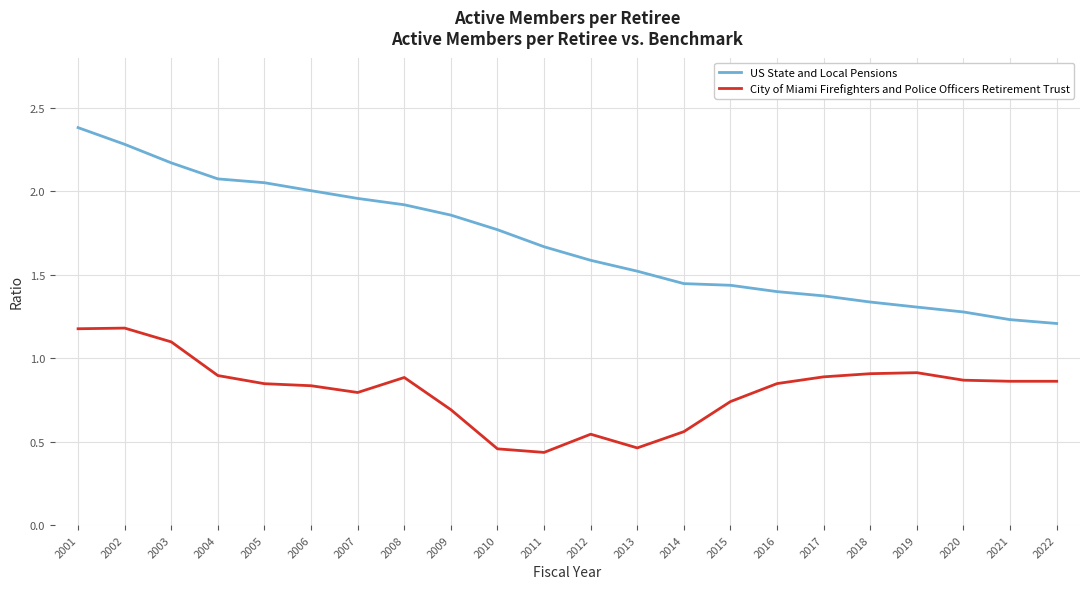

What is the highest value of the US State and Local Pensions series?

2.4